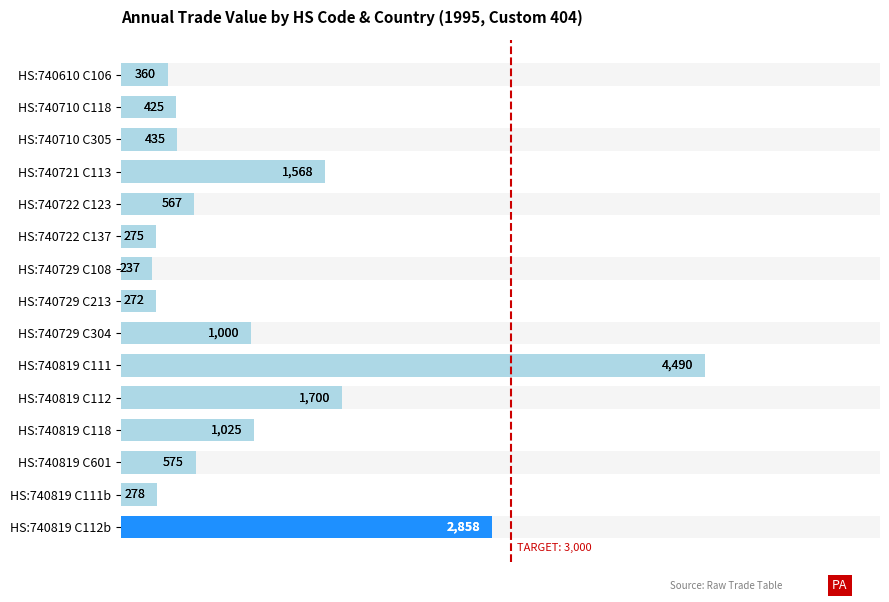

Reading right to left, list all the values displayed in this chart.

2858	278	575	1025	1700	4490	1000	272	237	275	567	1568	435	425	360